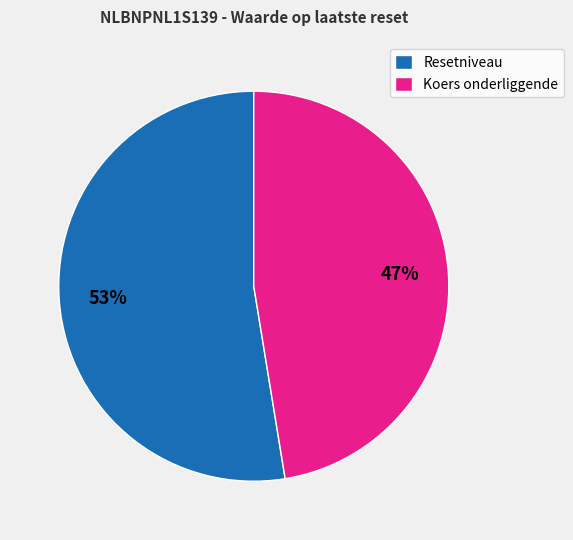

Do Koers onderliggende and Resetniveau together represent more than half of the pie?

Yes